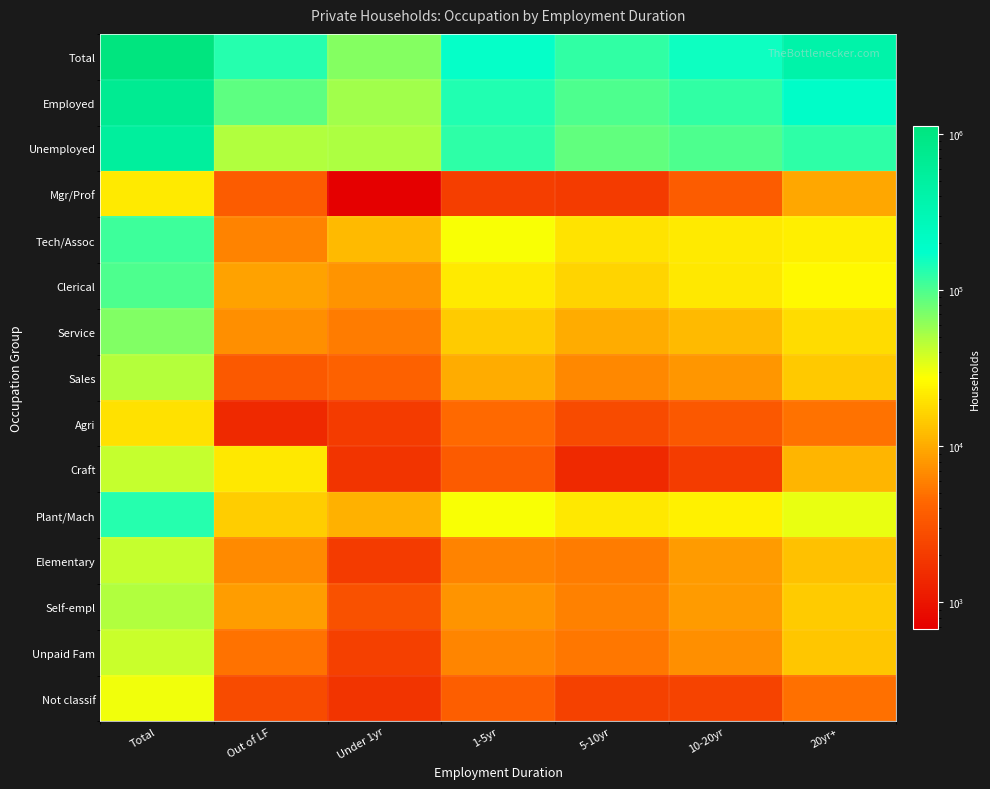

Count the number of data series in this chart.

15